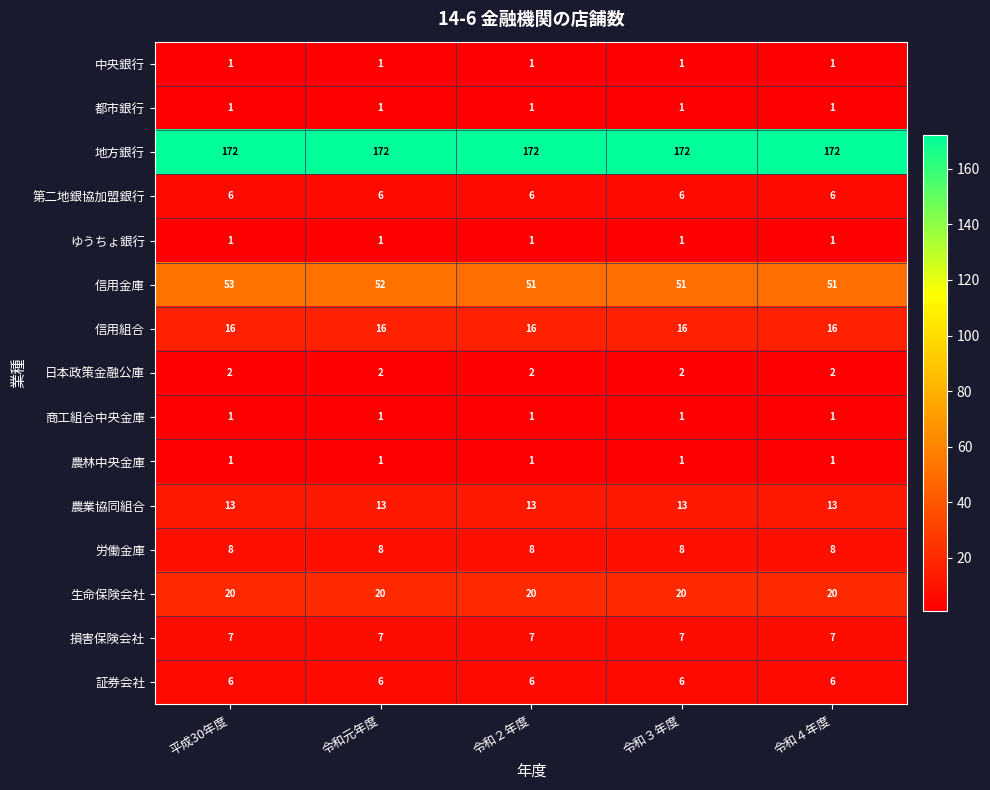

Between 平成30年度 and 令和４年度, which series saw the biggest shift?

信用金庫